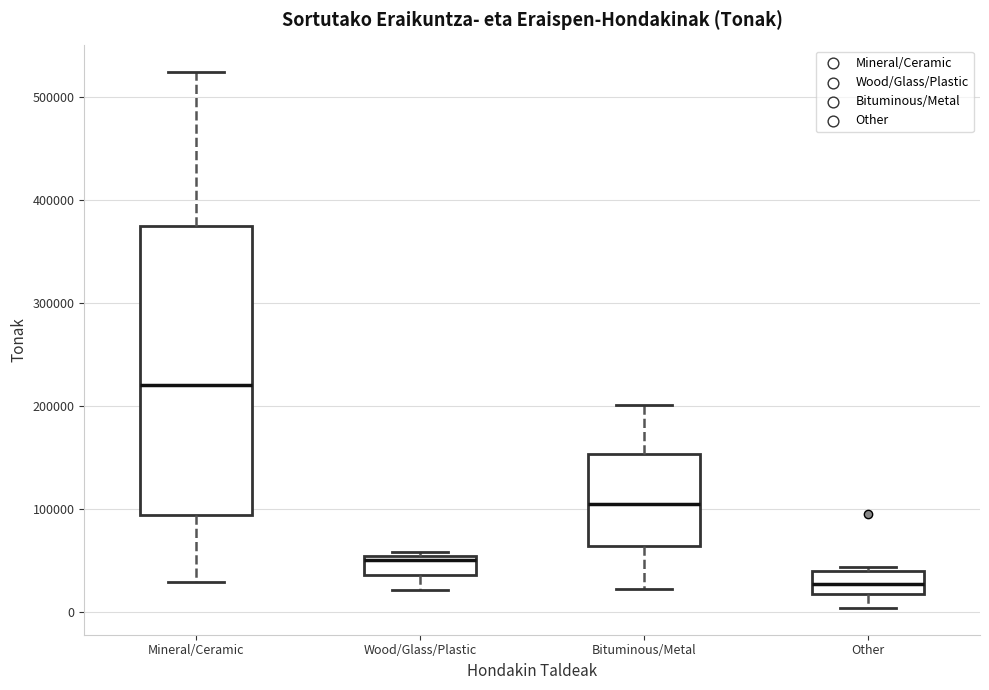

Reading left to right, transcribe this box plot: for each box, give where its median line is, the range the box spans, and where its two whiskers end, as read against the y-axis. The values are not printed on the chart, so give them approximately, as read against the axis.

Mineral/Ceramic: median 220000, box 90000 to 370000, whiskers 30000 to 520000
Wood/Glass/Plastic: median 50000 (just below the box's upper edge), box 40000 to 50000, whiskers 20000 to 60000
Bituminous/Metal: median 100000, box 60000 to 150000, whiskers 20000 to 200000
Other: median 30000, box 20000 to 40000, whiskers 0 to 40000 (just above the box's upper edge)